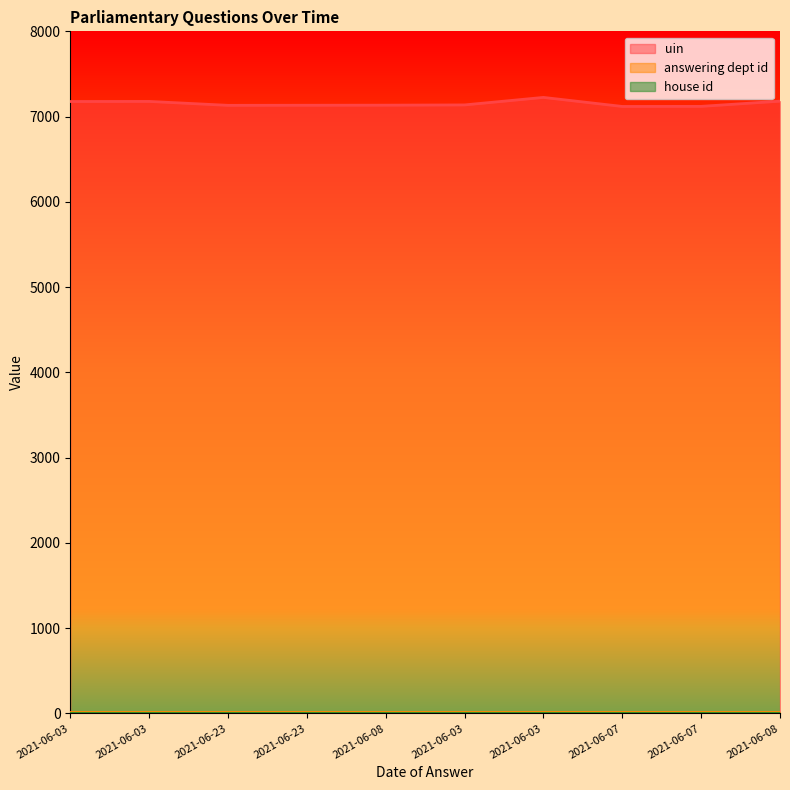

What is the highest value of the uin series?

7225